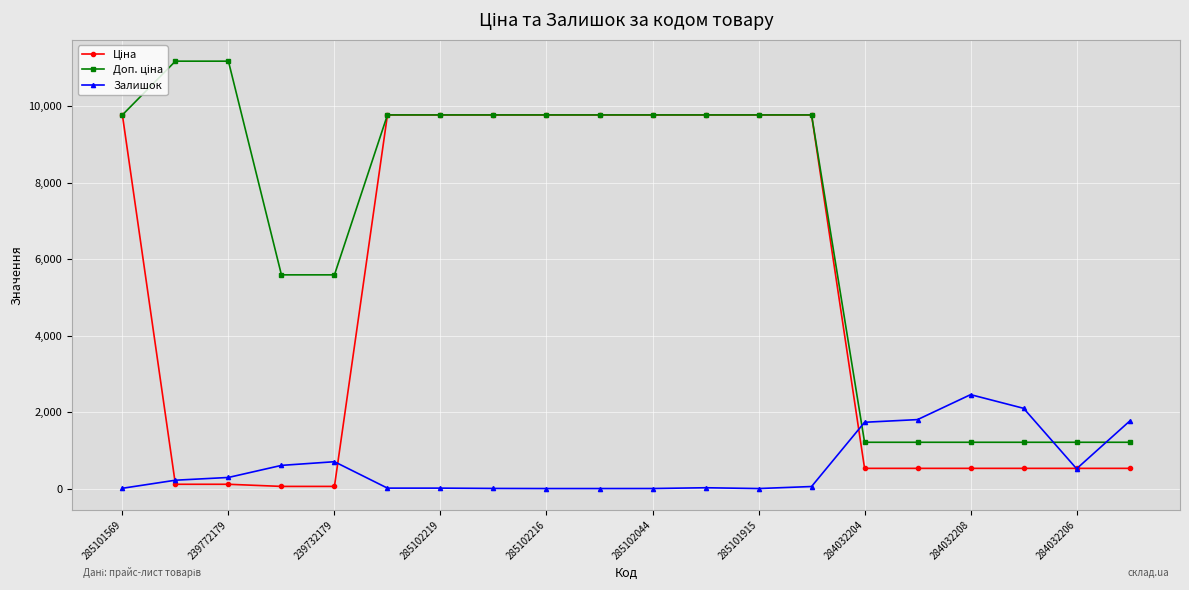

What is the greatest value displayed?

11182.0